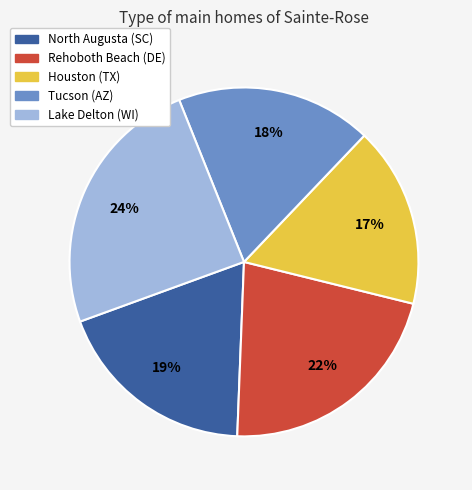

Rank the categories by value from highest to lowest.

Lake Delton (WI), Rehoboth Beach (DE), North Augusta (SC), Tucson (AZ), Houston (TX)